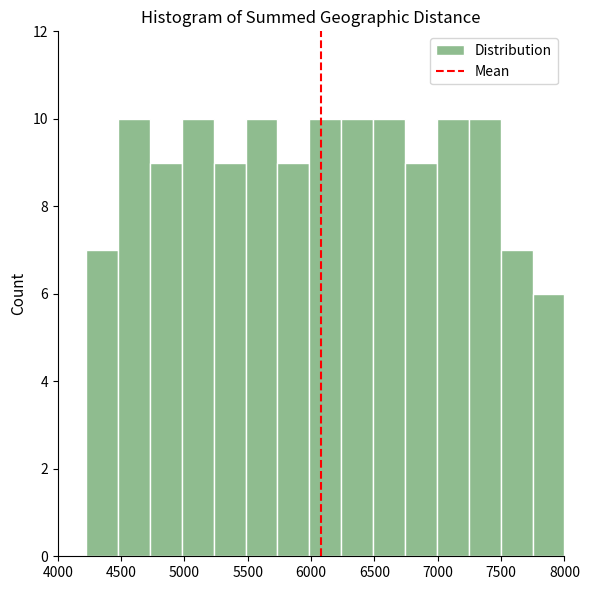

What is the height of the bar covering 6500 to 6750 on the x-axis? Neither the bar edges nor the heights are printed on the chart, so give them approximately, as read against the axes.

10